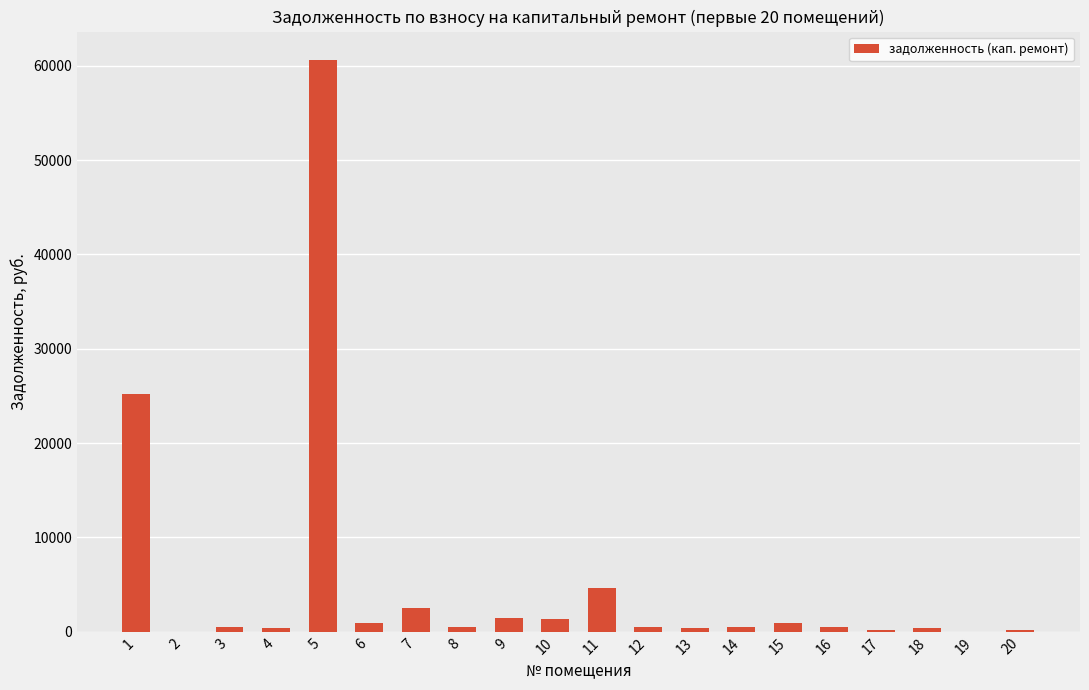

What is the change in value from 10 to 11?

+3335.4